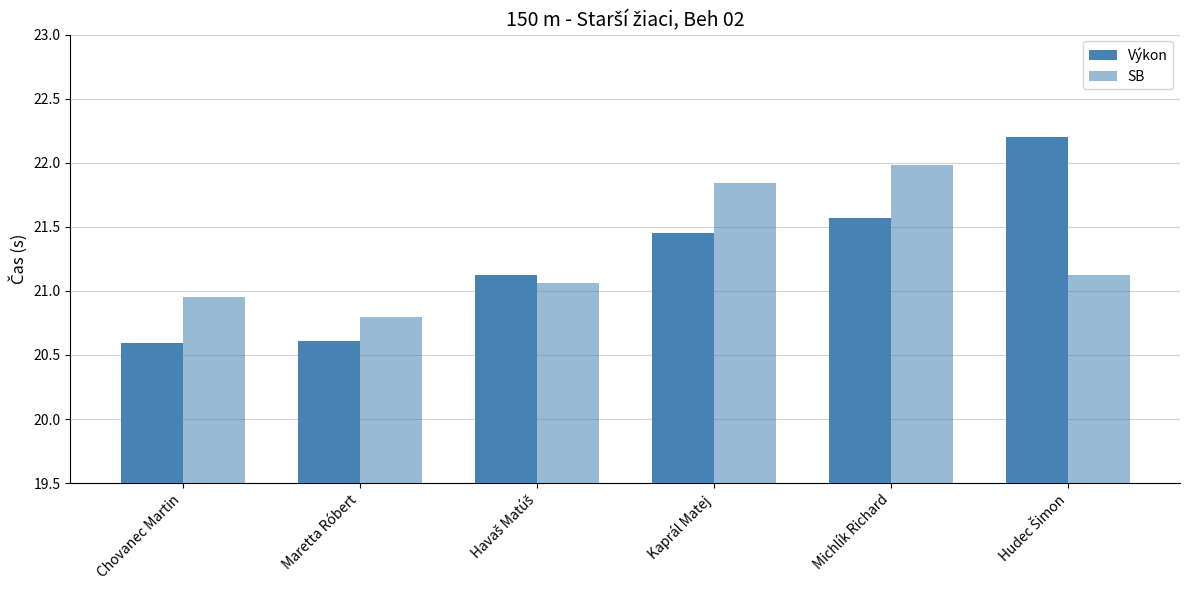

True or false: Výkon has a value of 30.8 at Chovanec Martin.

False